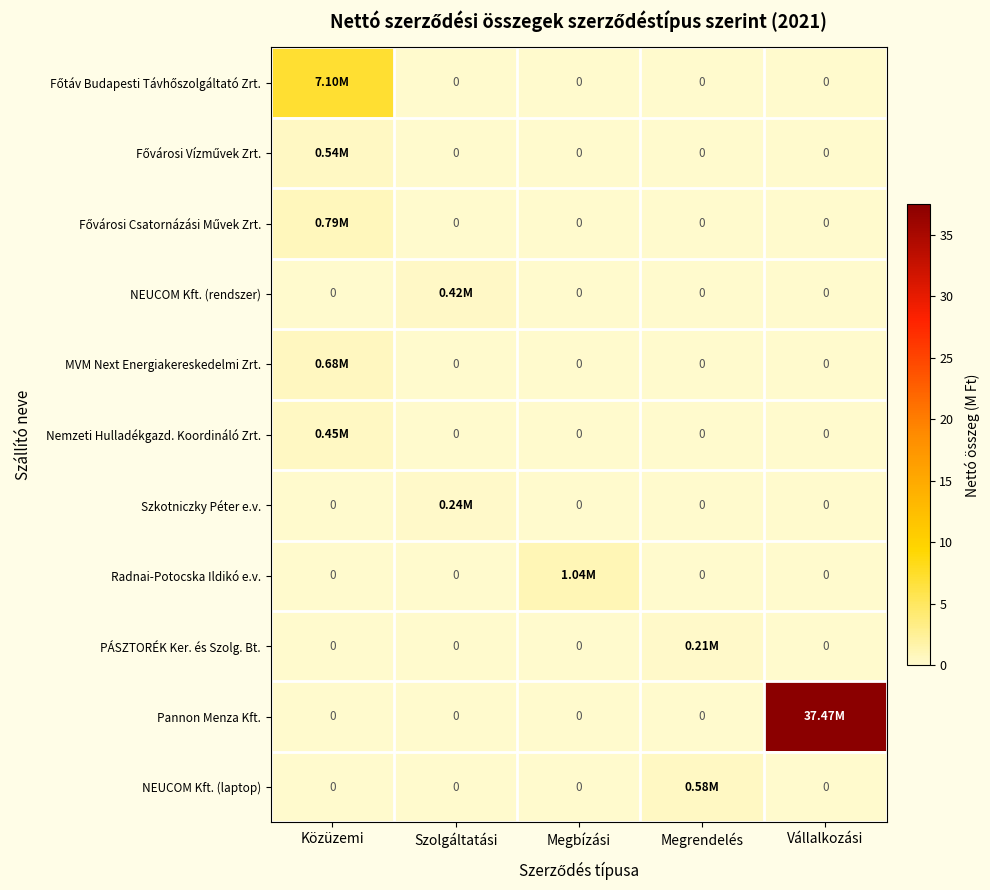

At how many categories does at least one series exceed 29?

1